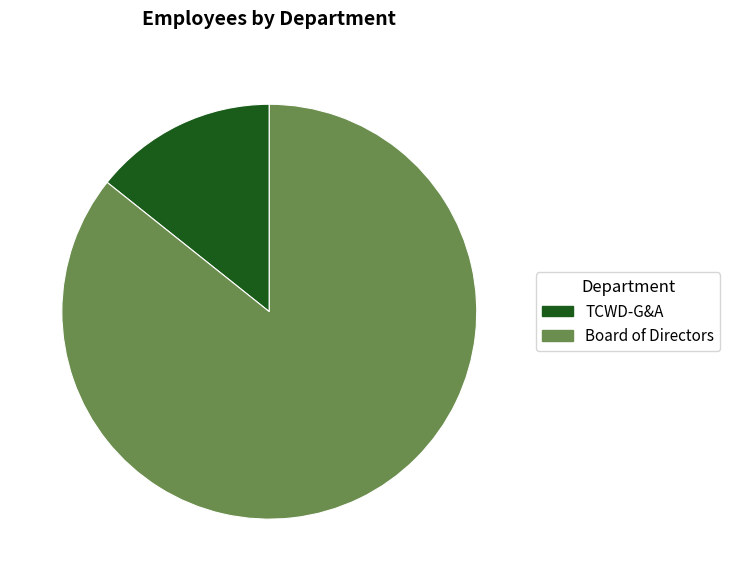

Between Board of Directors and TCWD-G&A, which is larger?

Board of Directors